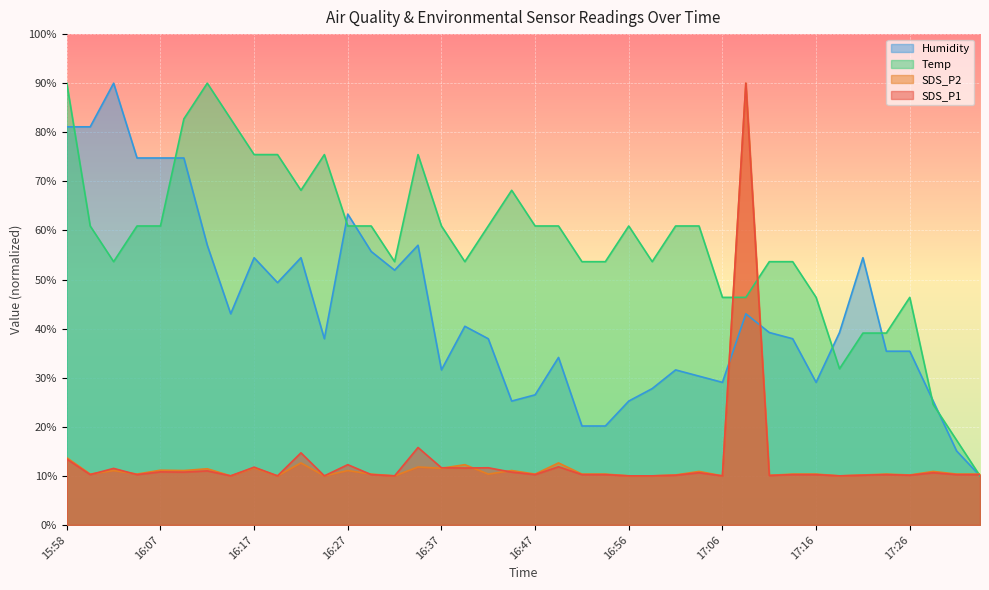

How many interior local valleys does the Humidity series have?

8